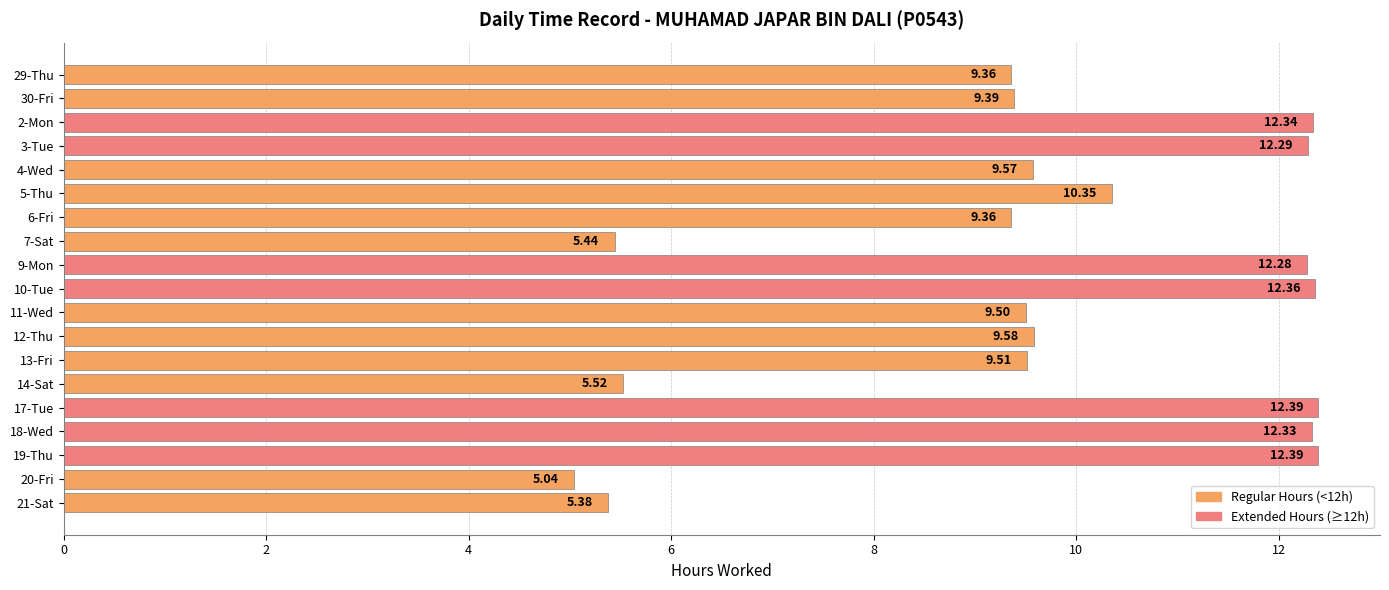

Are the bars horizontal?

Yes